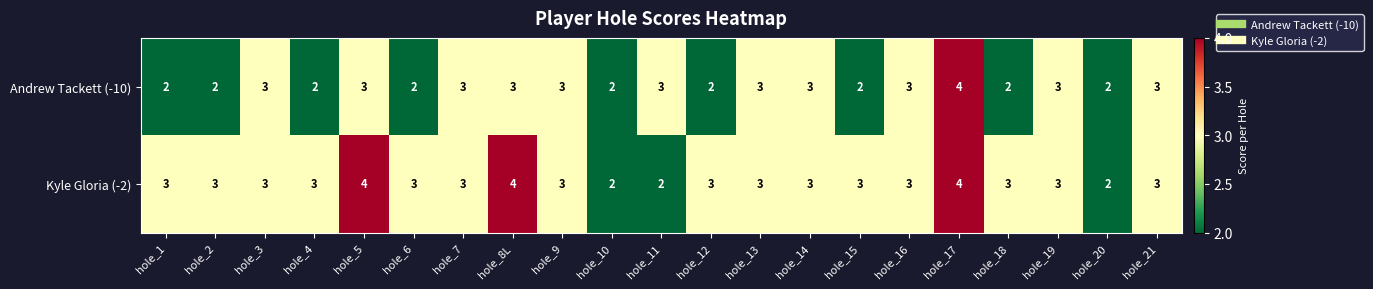

What is the total value across all series at hole_4?

5